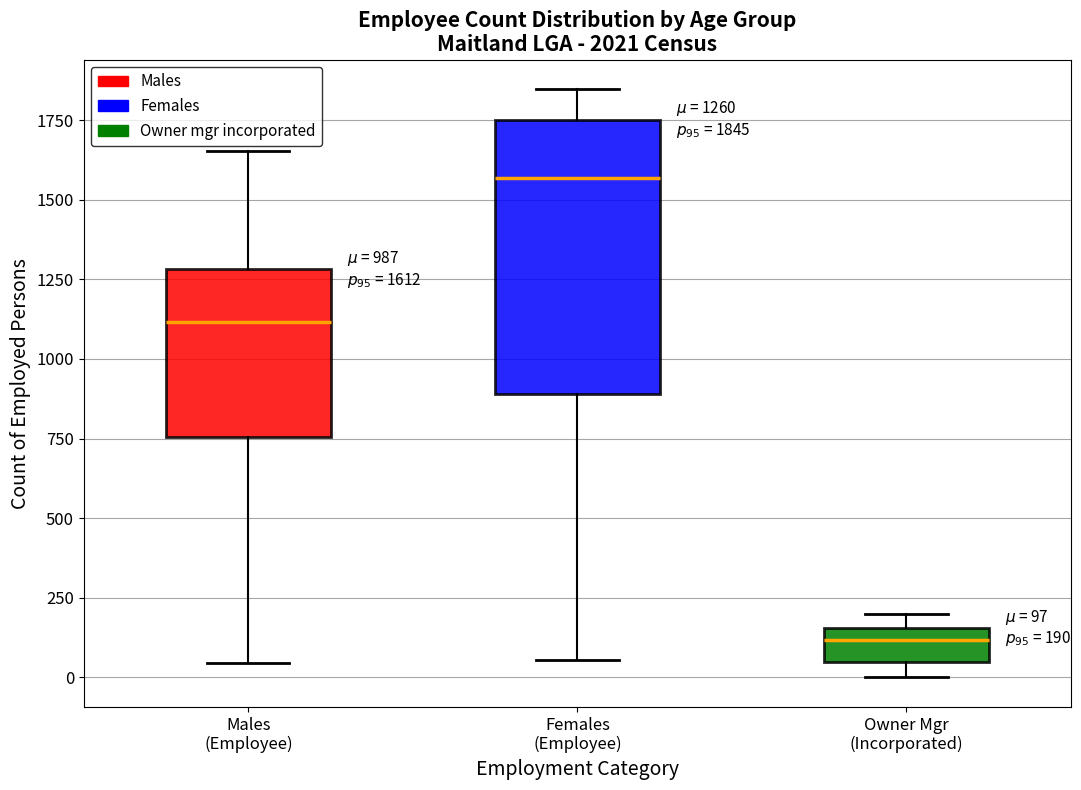

Which box's median line is the lowest?

Owner Mgr (Incorporated)